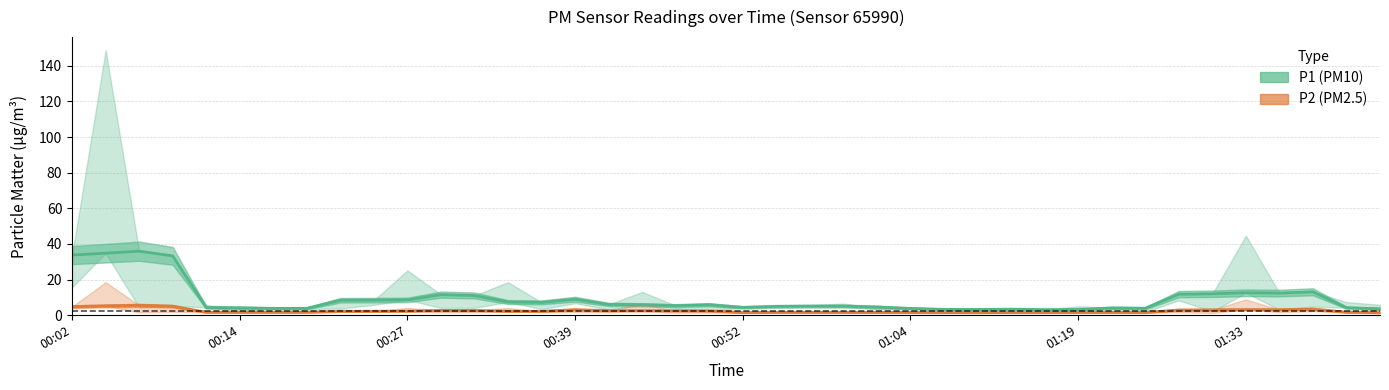

Which label corresponds to the smallest value in the chart?

39